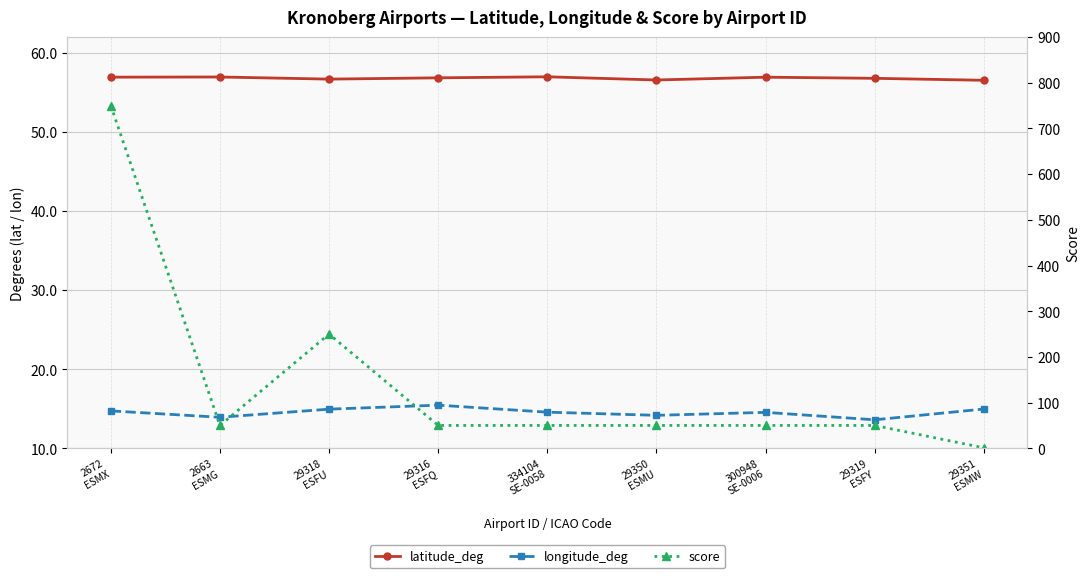

Where does the longitude_deg series first go above 14?

2672
ESMX